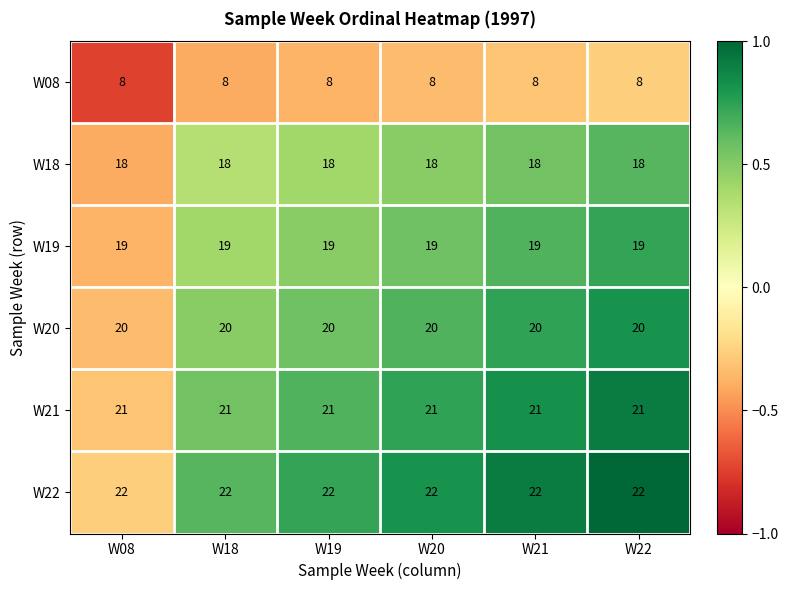

List the series in order of their peak value, highest first.

W22, W21, W20, W19, W18, W08